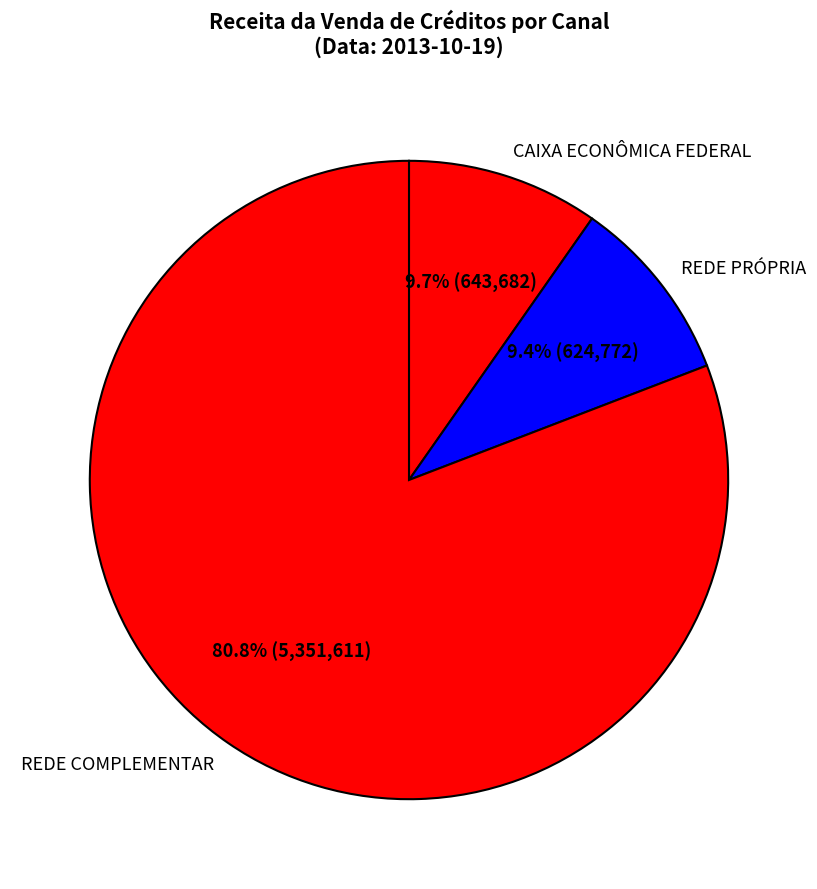

Which slice is the largest?

REDE COMPLEMENTAR